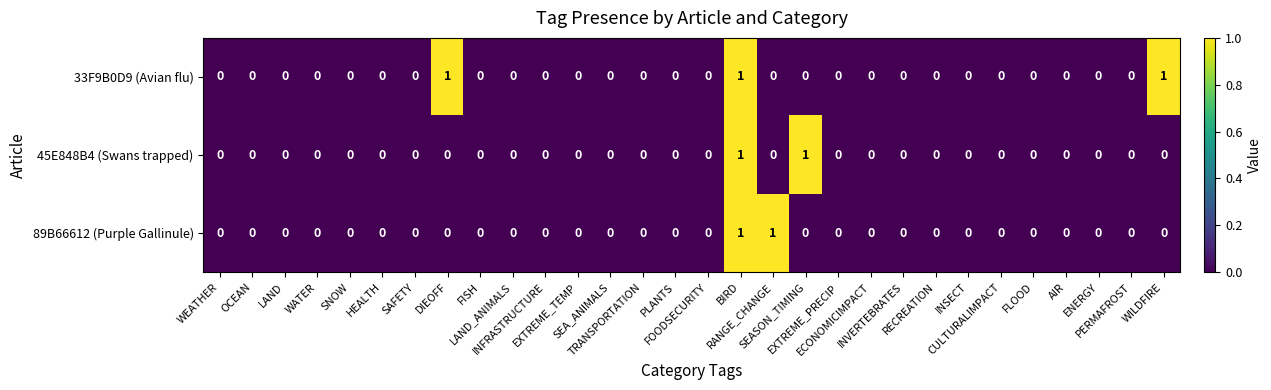

How many 33F9B0D9 (Avian flu) values are between 0 and 1?

30